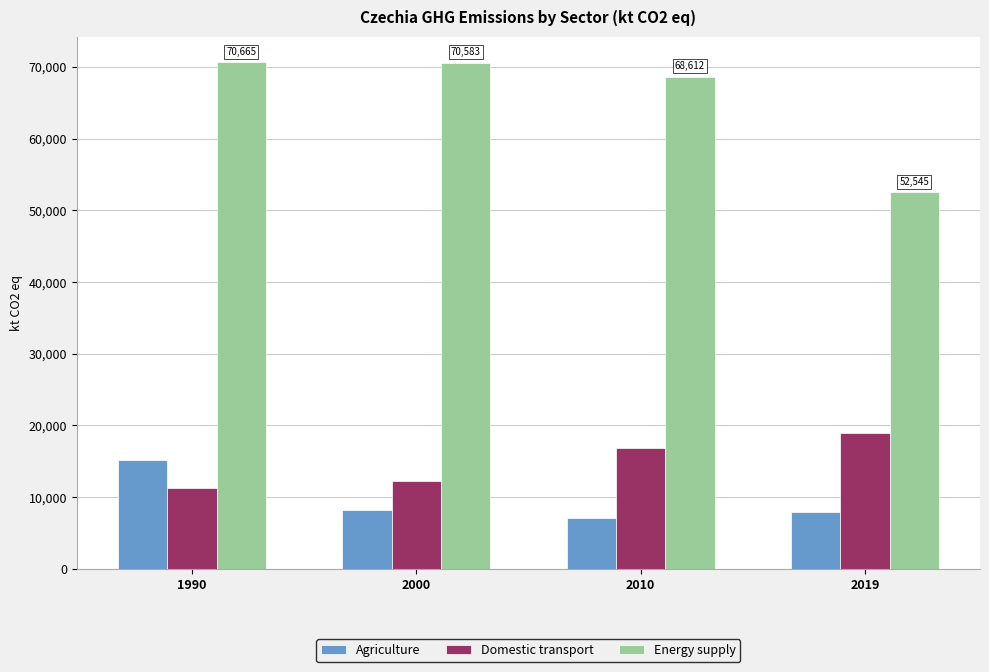

What is the minimum value for Energy supply?

52545.0